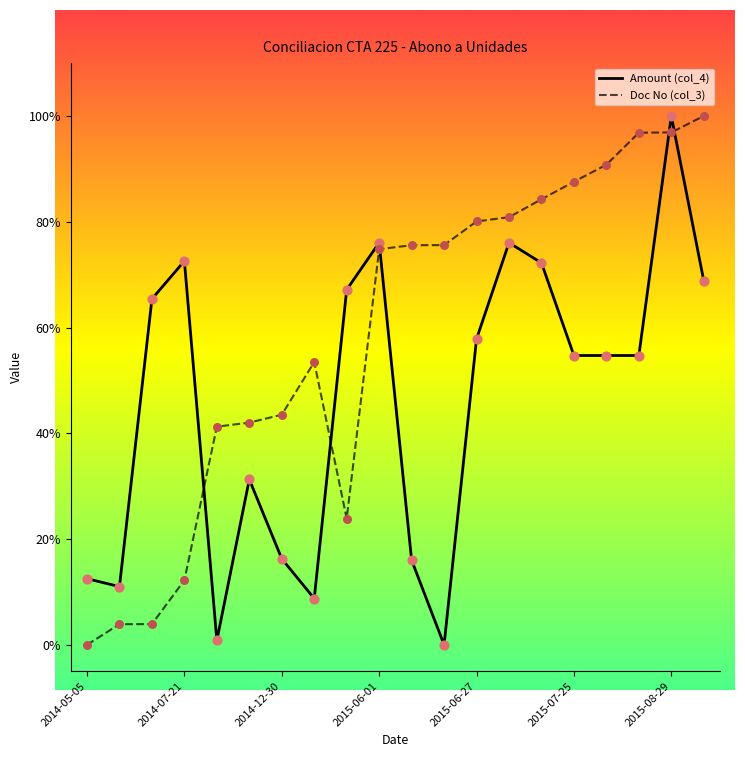

At how many categories does at least one series exceed 0?

20